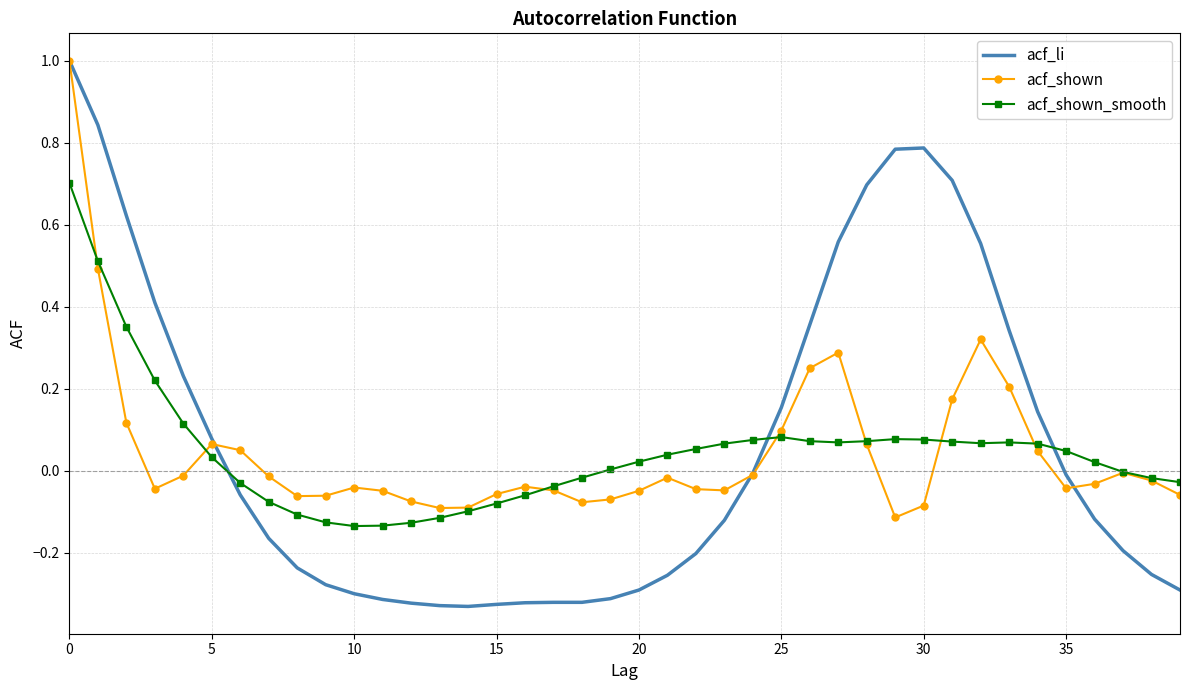

Which series has the widest spread of values?

acf_li